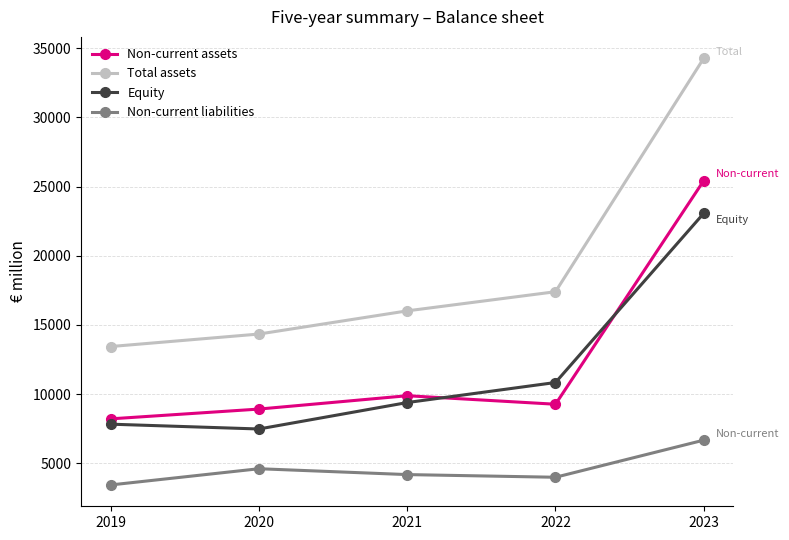

True or false: Non-current liabilities and Non-current assets cross at least once.

False